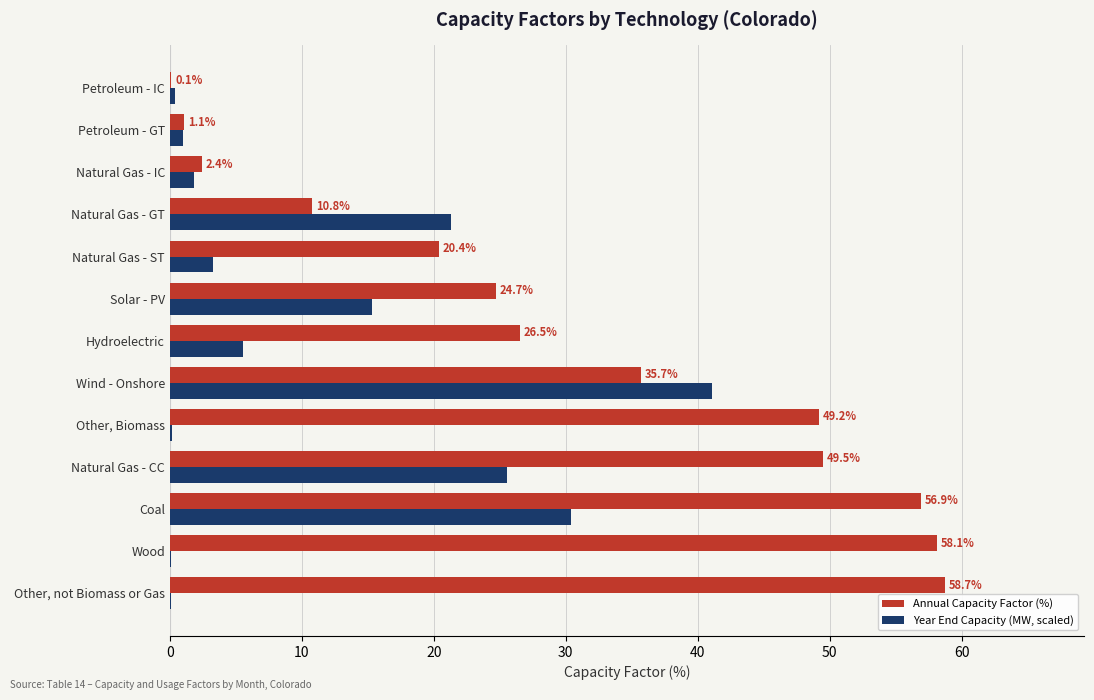

What is the sum of the Year End Capacity (MW, scaled) values at Natural Gas - GT and Other, not Biomass or Gas?

21.4